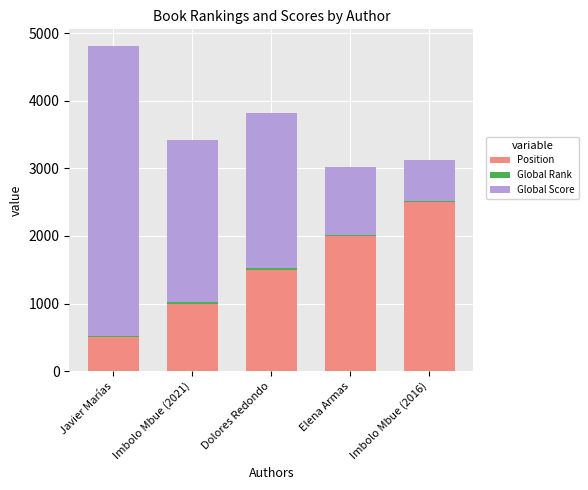

List the labels in order of Position value, smallest first.

Javier Marías, Imbolo Mbue (2021), Dolores Redondo, Elena Armas, Imbolo Mbue (2016)